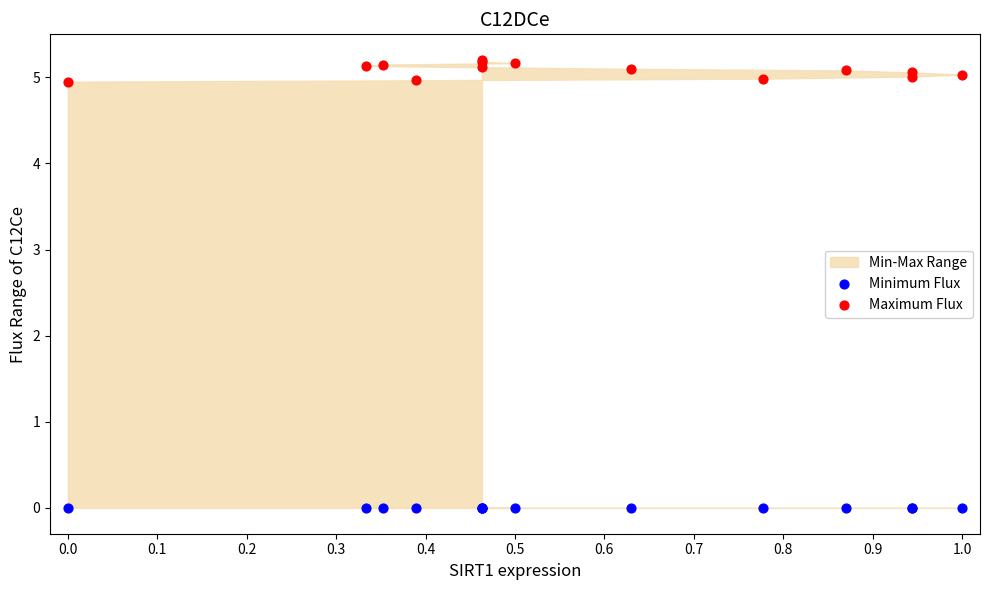

Which series contains the lowest Y value?

Minimum Flux